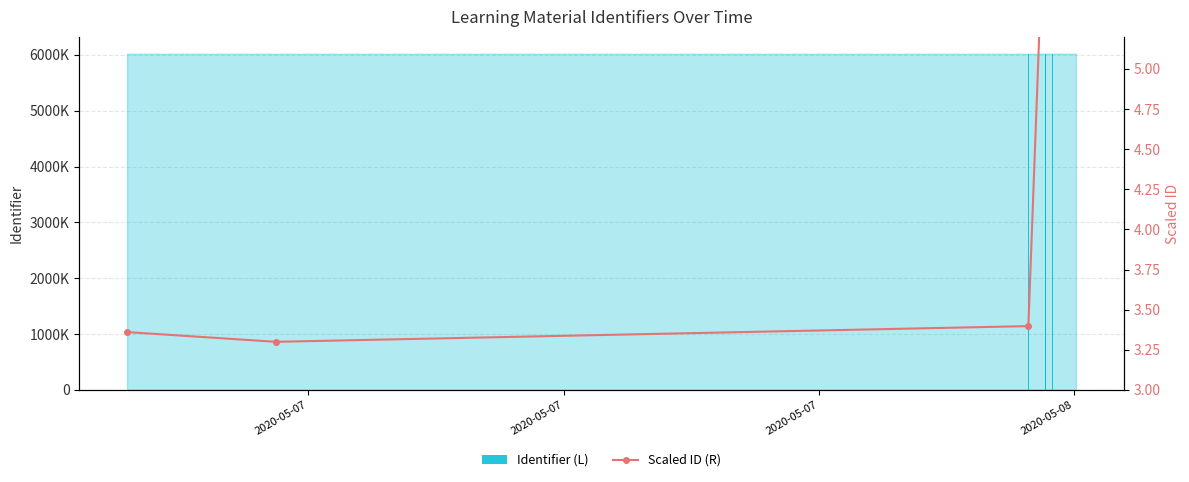

What are all the series names shown in the legend?

Identifier (L), Scaled ID (R)